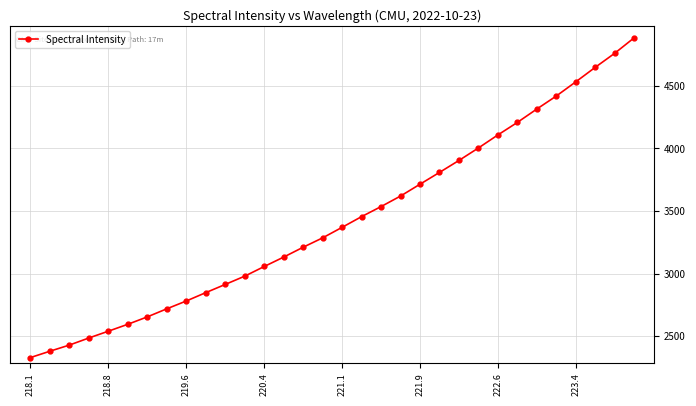

What is the minimum value shown in the chart?

2327.7